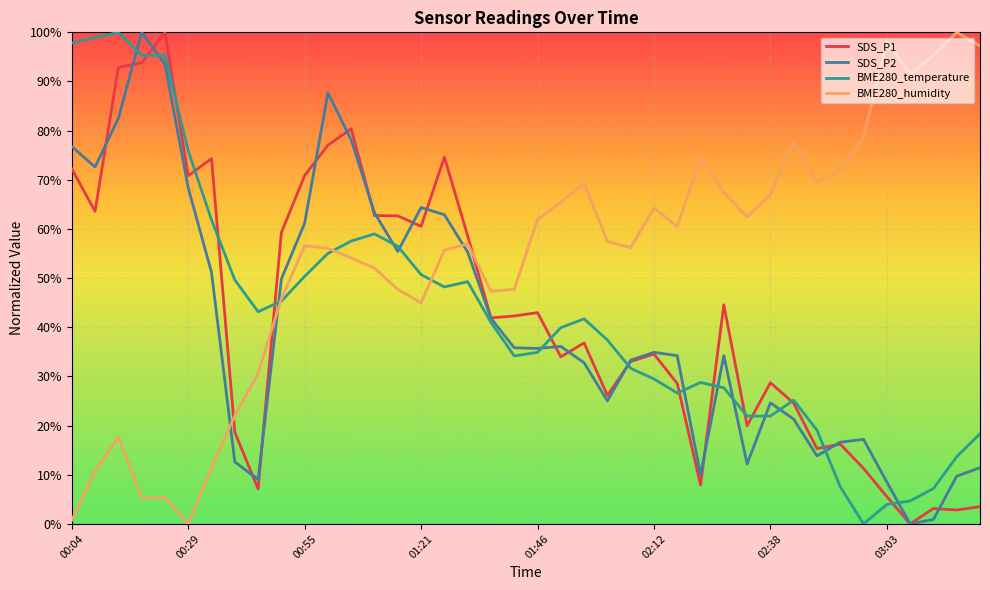

How many interior local valleys does the SDS_P2 series have?

9